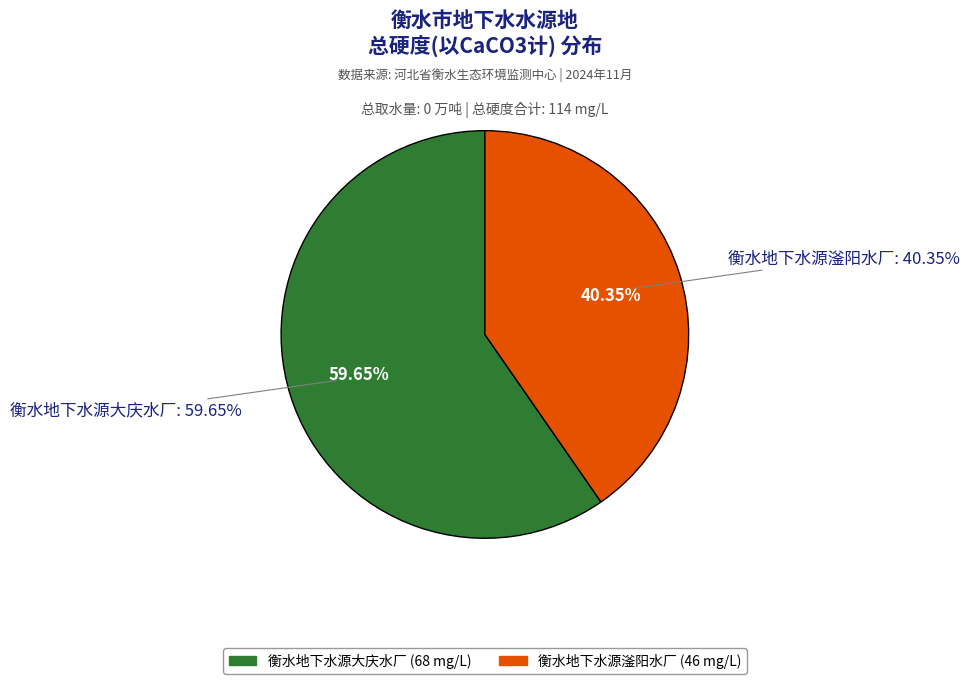

How many segments does this pie chart have?

2